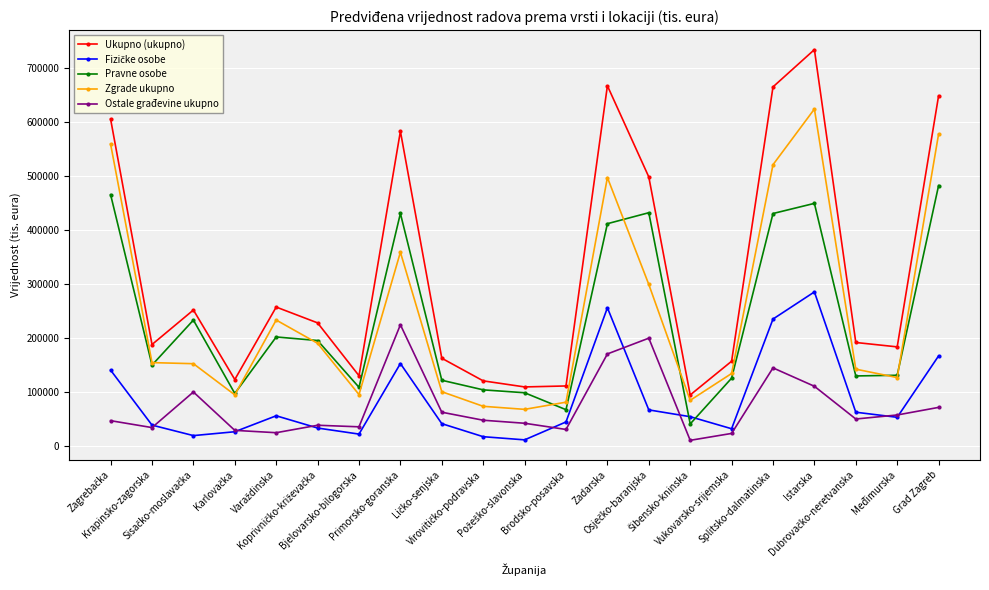

Where is the first local minimum for Pravne osobe?

Krapinsko-zagorska